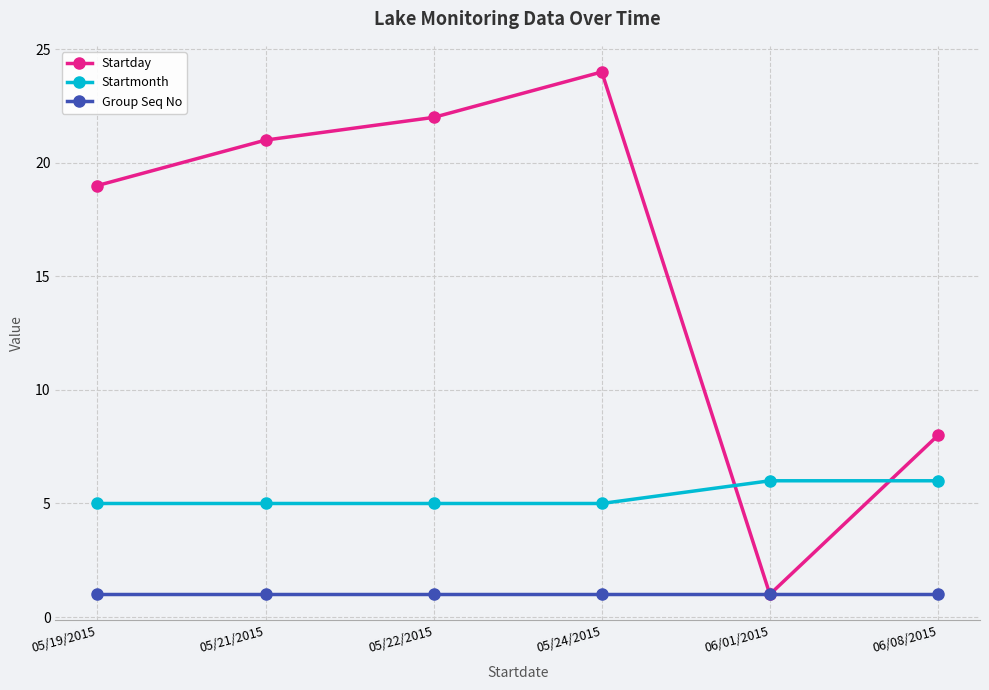

What is the difference between the highest and lowest values at 05/19/2015?

18